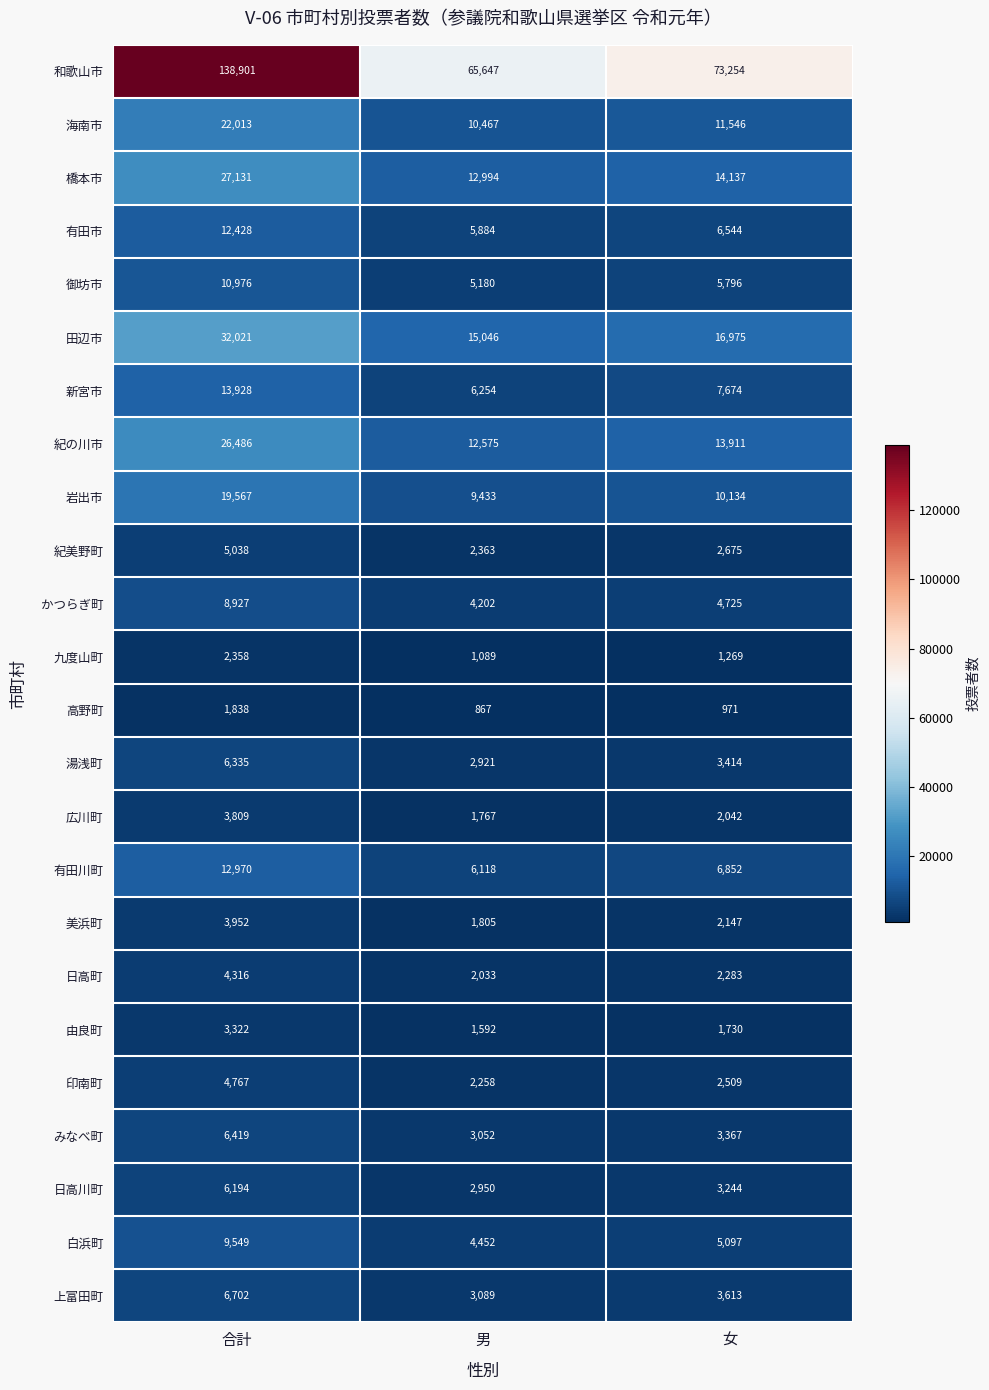

How many data points in 白浜町 are less than 5097?

1